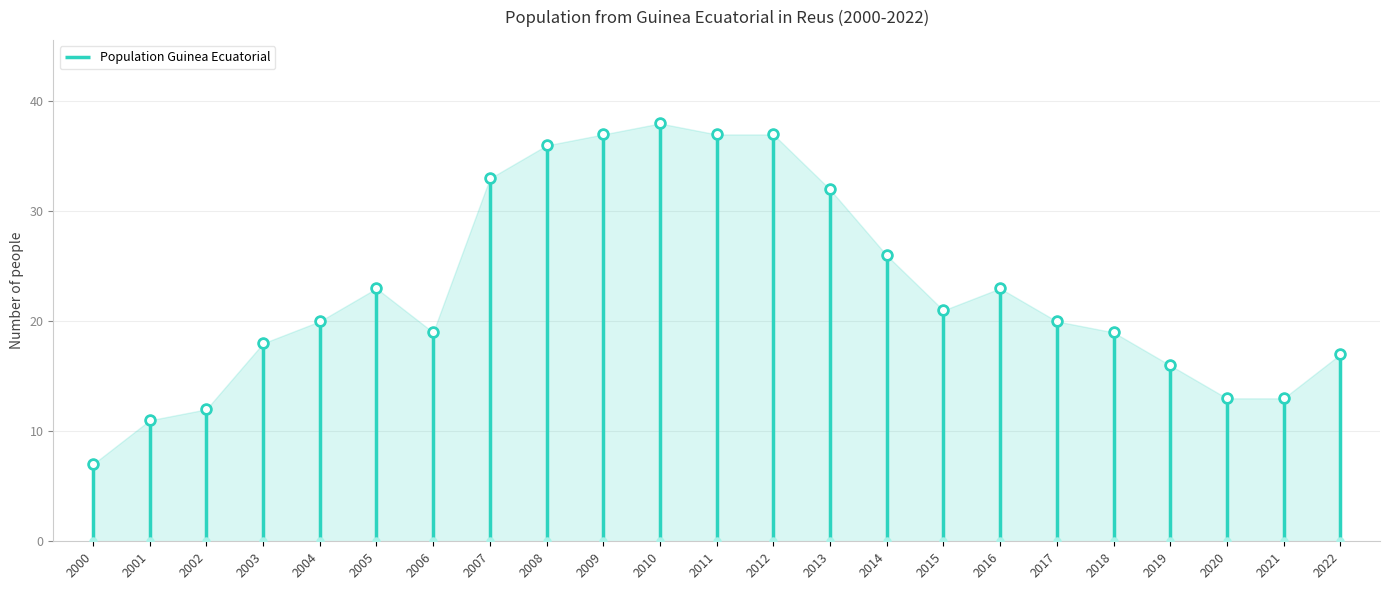

True or false: the data shows 10 at 2005.

False